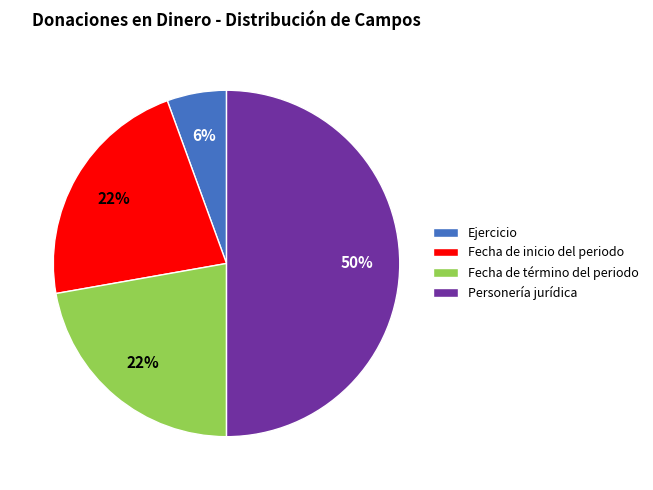

To the nearest percent, what is the difference between the Personería jurídica and Fecha de inicio del periodo slice percentages?

28%